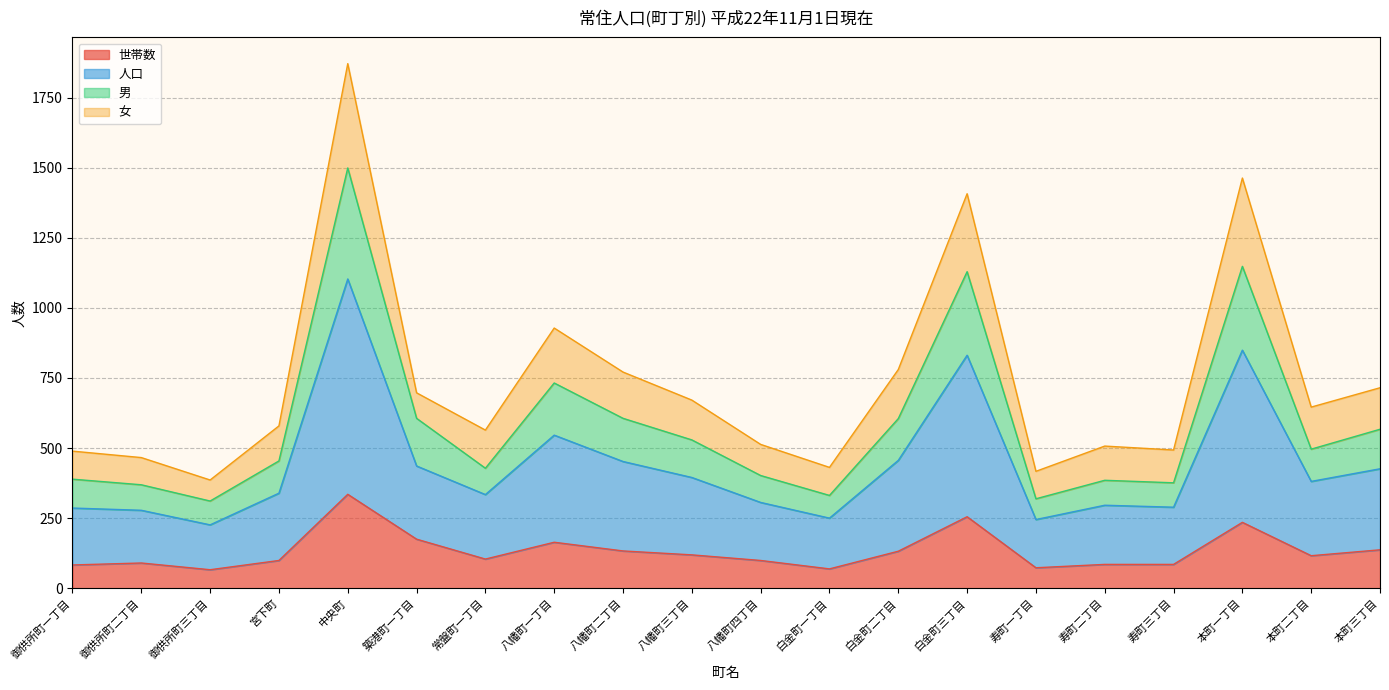

What is the highest value of the 世帯数 series?

335